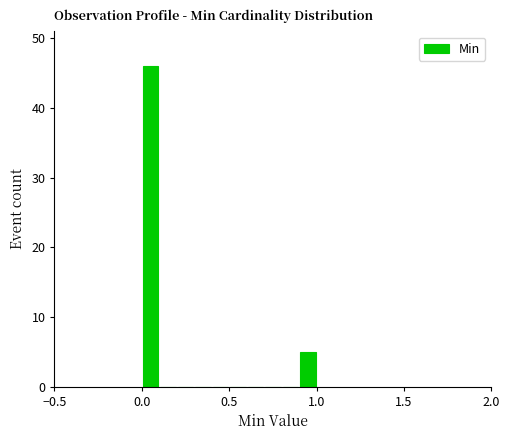

Read against the x-axis, roughly where is the centre of the tallest bar?

0.05